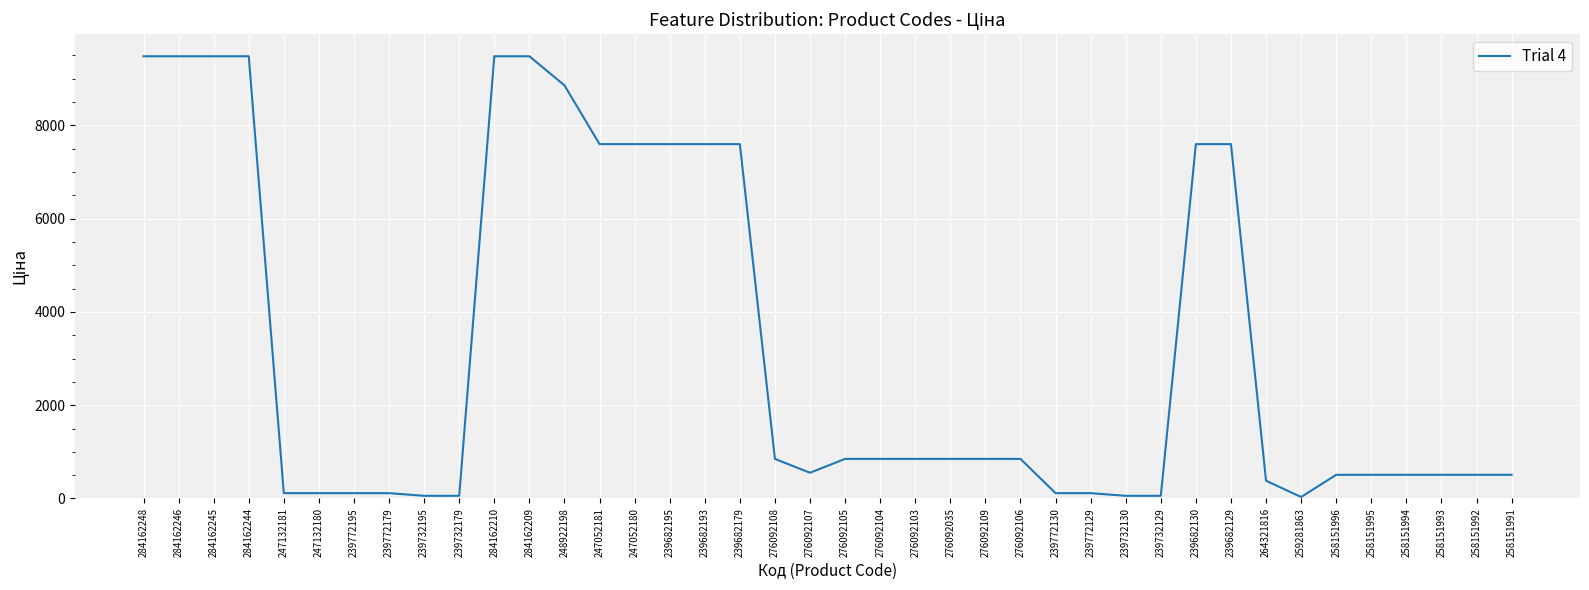

At which label does the data first exceed 848?

284162248